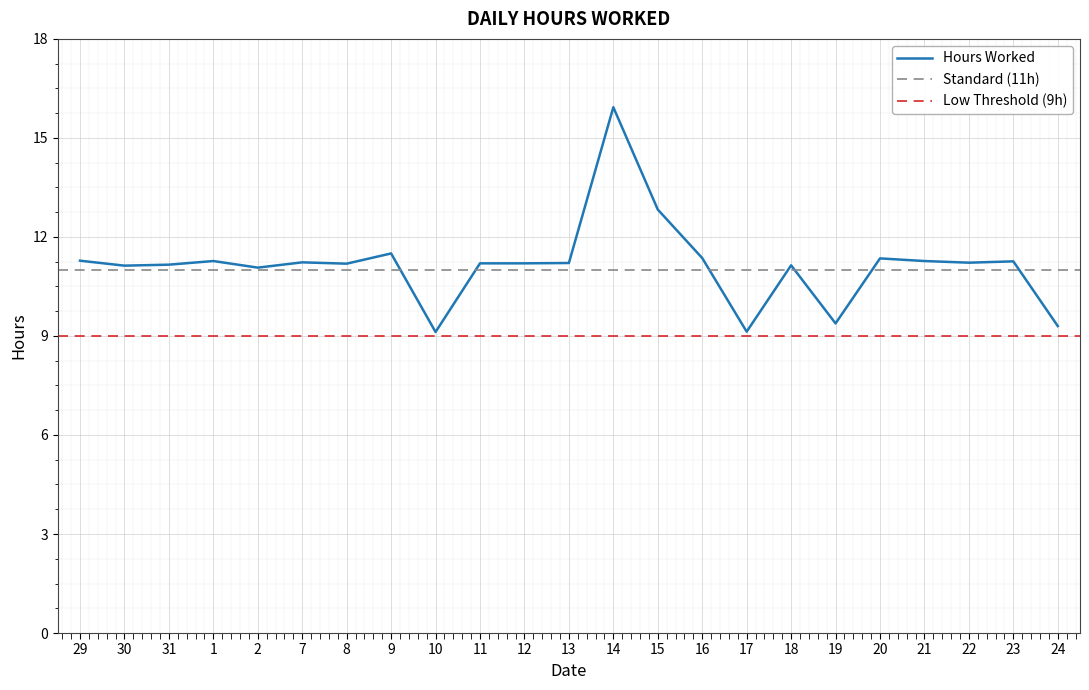

Rank the categories by value from lowest to highest.

10, 17, 24, 19, 2, 30, 18, 31, 8, 11, 12, 13, 22, 7, 23, 1, 21, 29, 20, 16, 9, 15, 14